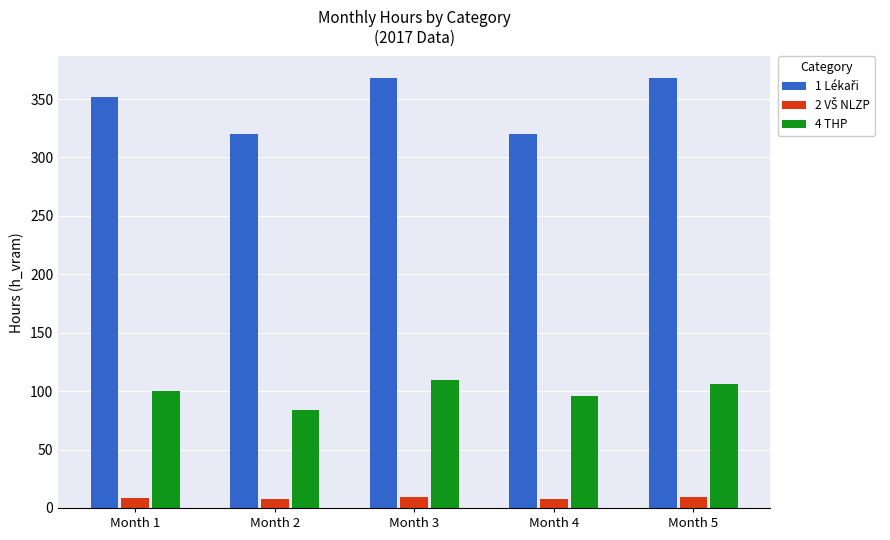

What is the difference between the highest and lowest values at Month 4?

312.0